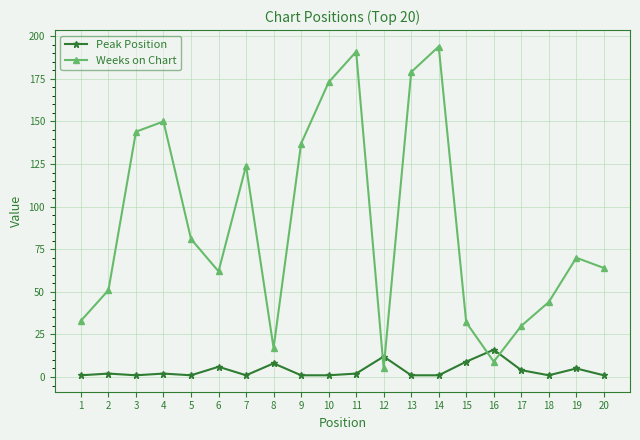

Rank the series by their maximum value, from highest to lowest.

Weeks on Chart, Peak Position